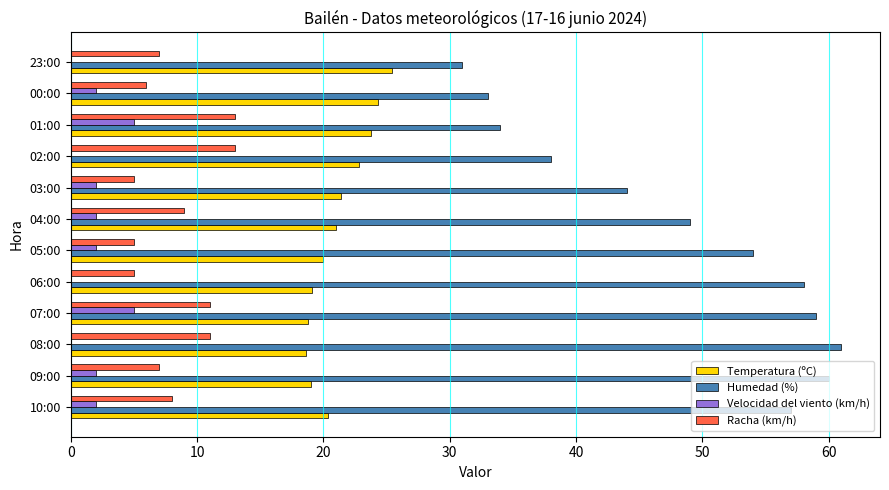

What is the maximum value for Velocidad del viento (km/h)?

5.0